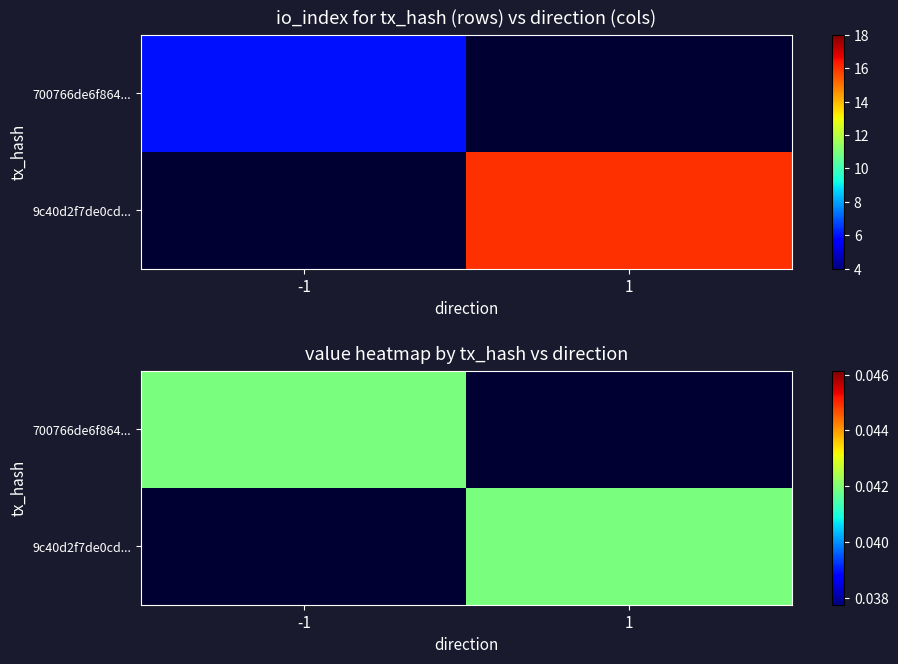

Which series has the largest range (max minus min)?

9c40d2f7de0cd0ff2cc52f5d26aff2ad40449d0